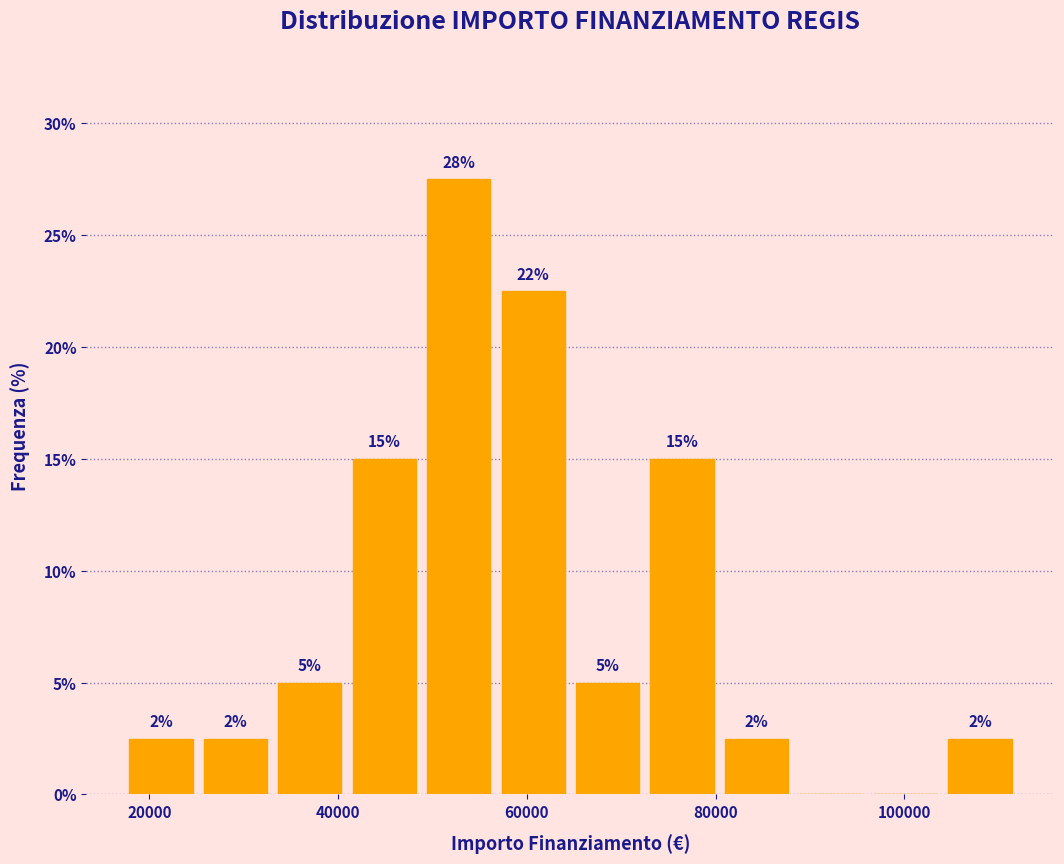

Read against the x-axis, roughly where is the centre of the tallest bar?

52000